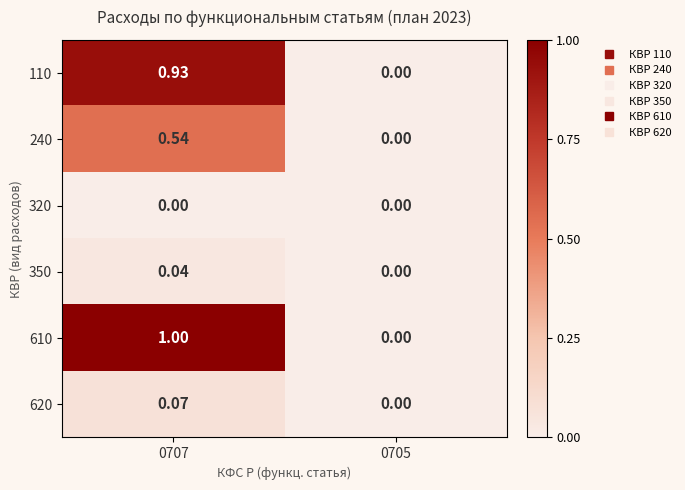

How many data points does each series have?

2